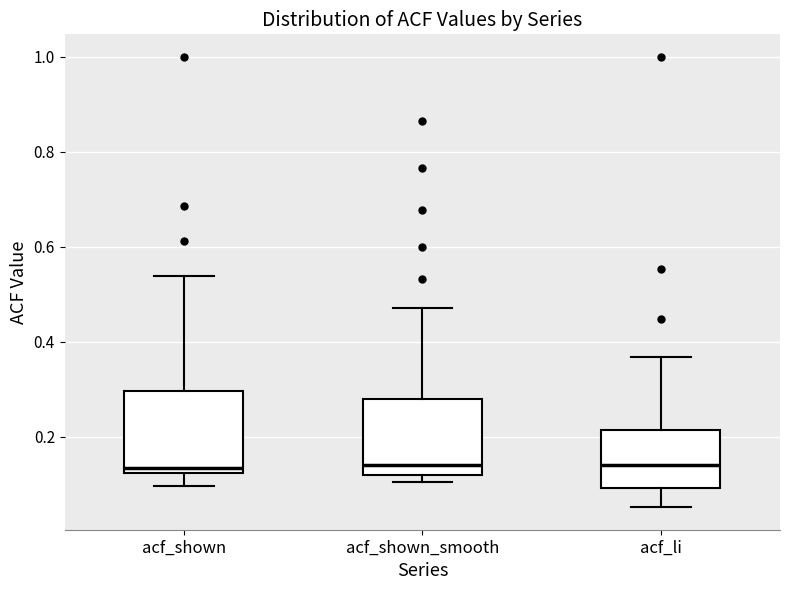

Reading left to right, transcribe this box plot: for each box, give where its median line is, the range the box spans, and where its two whiskers end, as read against the y-axis. The values are not printed on the chart, so give them approximately, as read against the axis.

acf_shown: median 0.14, box 0.12 to 0.30, whiskers 0.10 to 0.54
acf_shown_smooth: median 0.14, box 0.12 to 0.28, whiskers 0.10 to 0.48
acf_li: median 0.14, box 0.10 to 0.22, whiskers 0.06 to 0.36